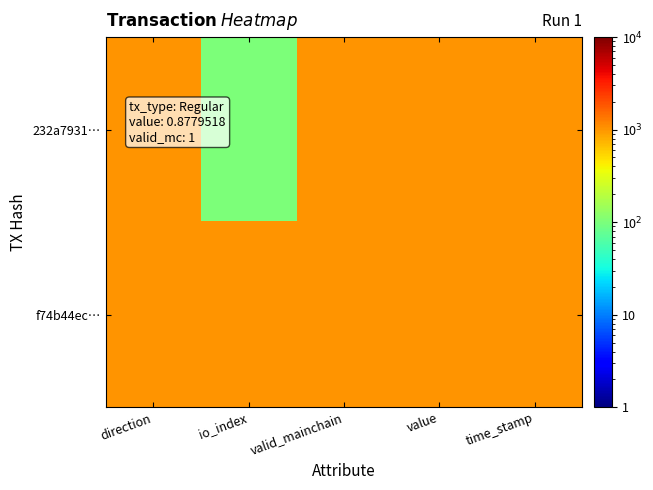

Which has a higher value, value or direction?

value